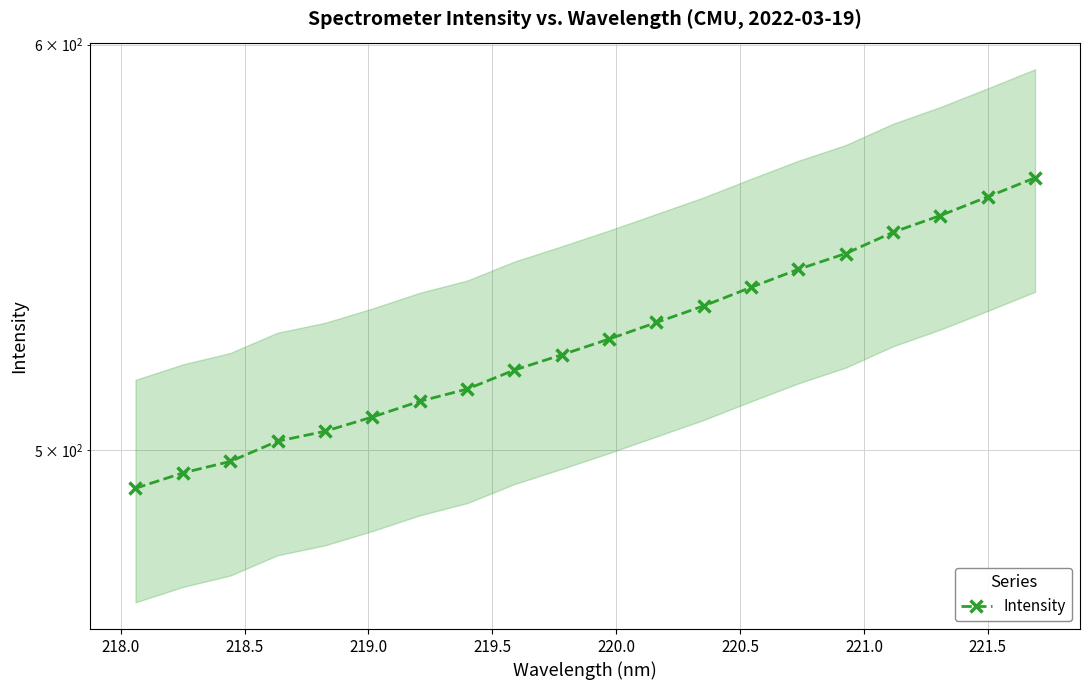

The chart shows a value of 121.3 at 16. True or false?

False